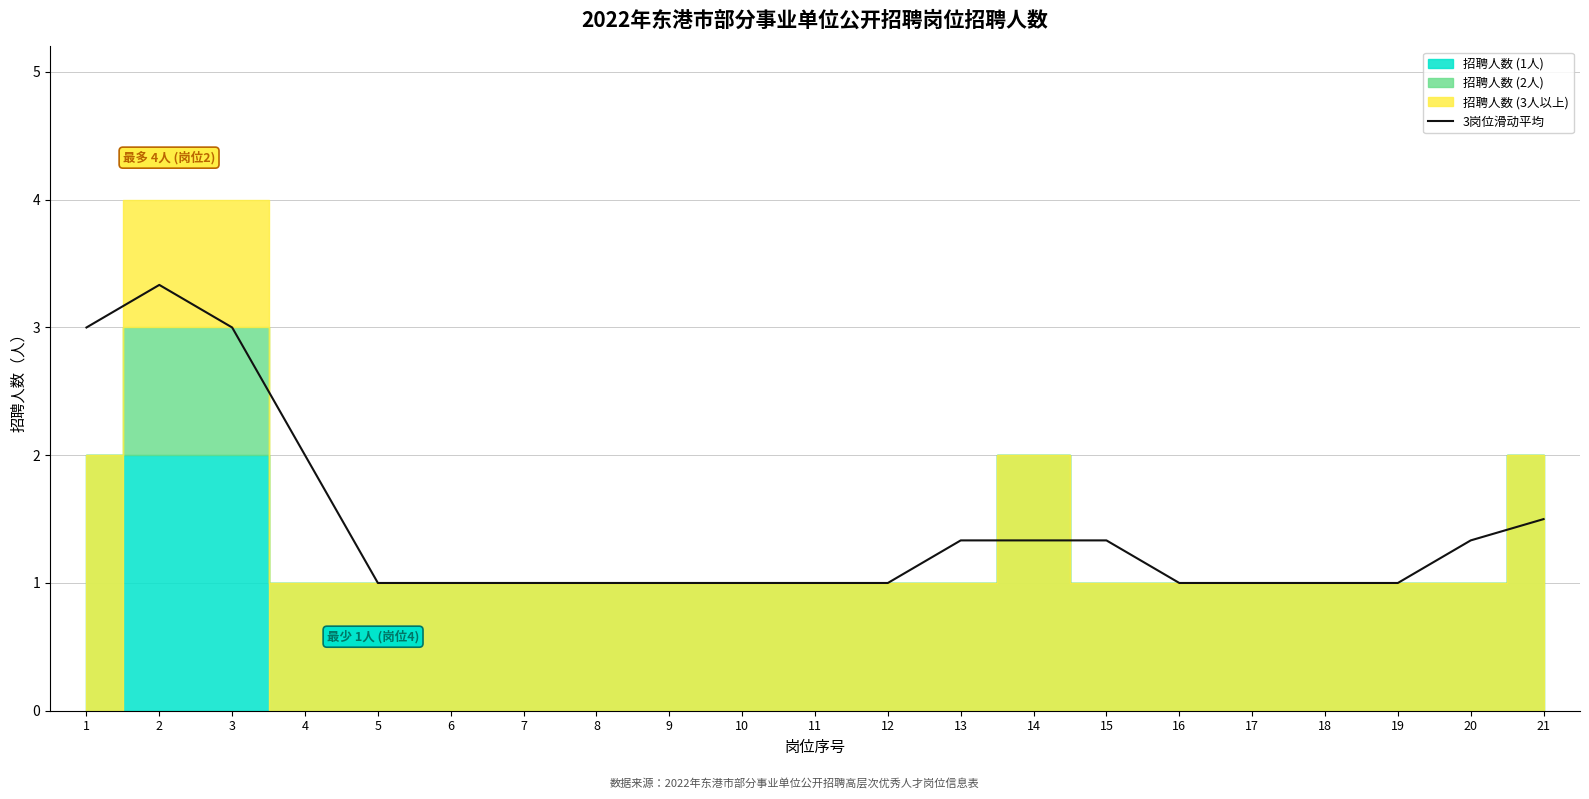

How many points are higher than both their immediate neighbors (excluding endpoints)?

1